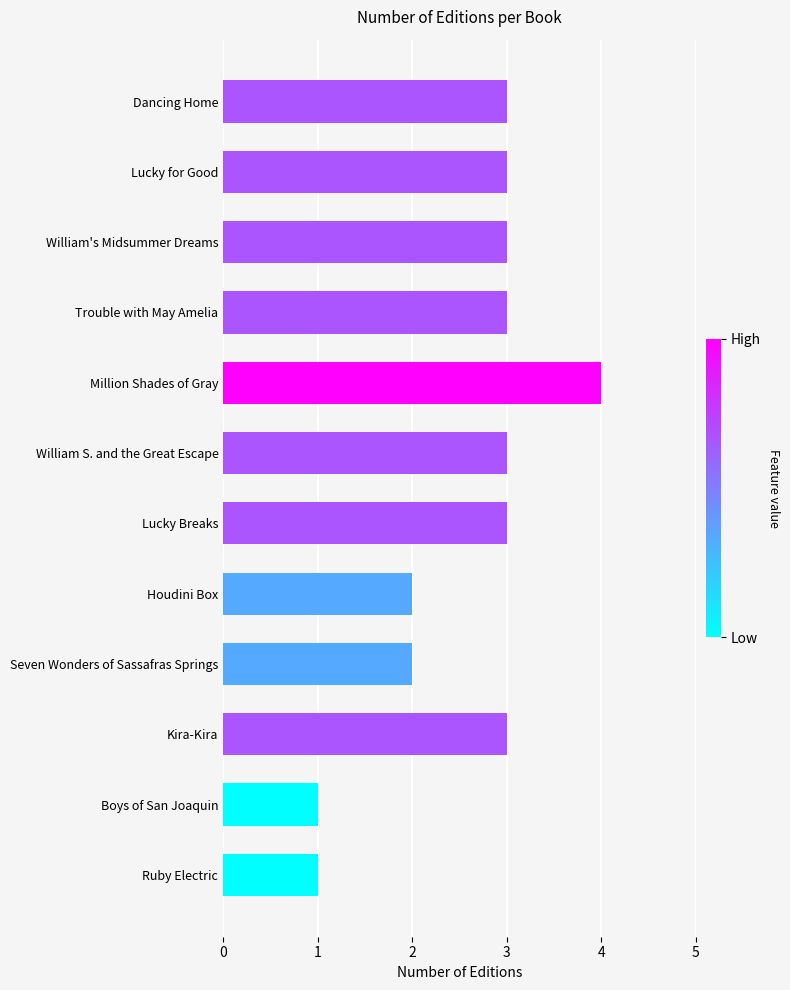

What value does the data have at Million Shades of Gray?

4